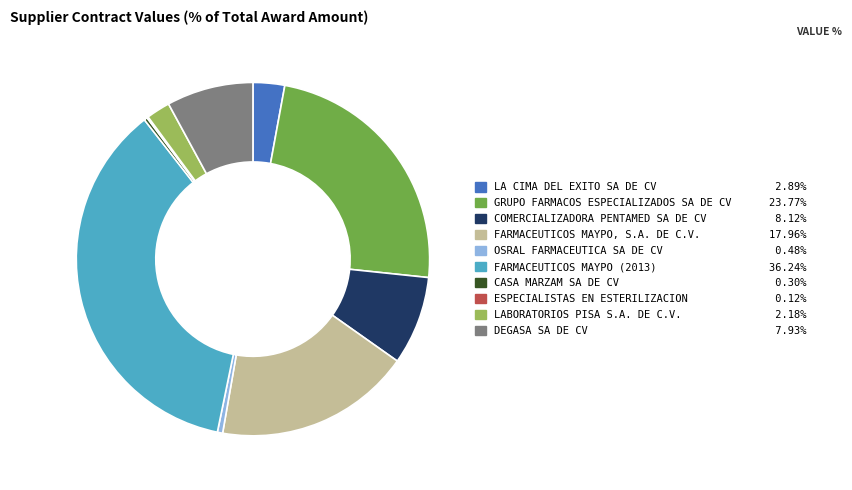

Which category has the biggest portion of the pie?

FARMACEUTICOS MAYPO (2013)